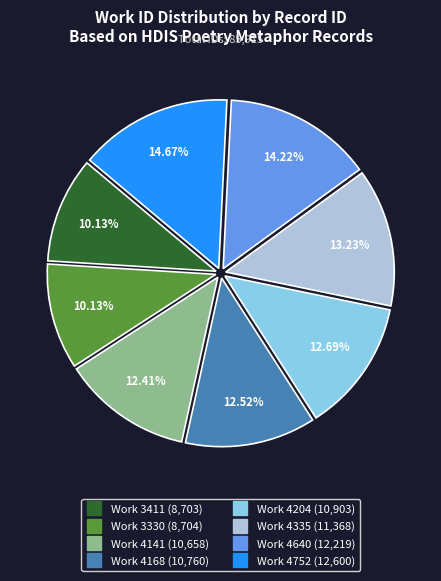

To the nearest percent, what is the average slice percentage?

12%